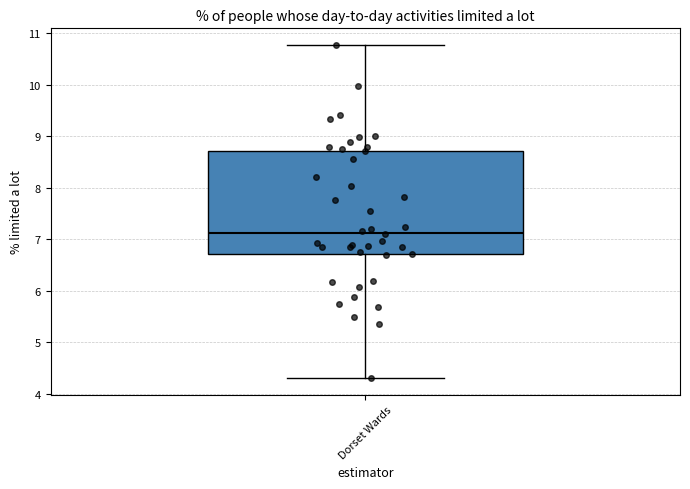

Read this box plot against the y-axis: the position of the median line, the range covered by the box, and the ends of both whiskers. The values are not printed on the chart, so give them approximately, as read against the axis.

median 7.1, box 6.7 to 8.7, whiskers 4.3 to 10.8